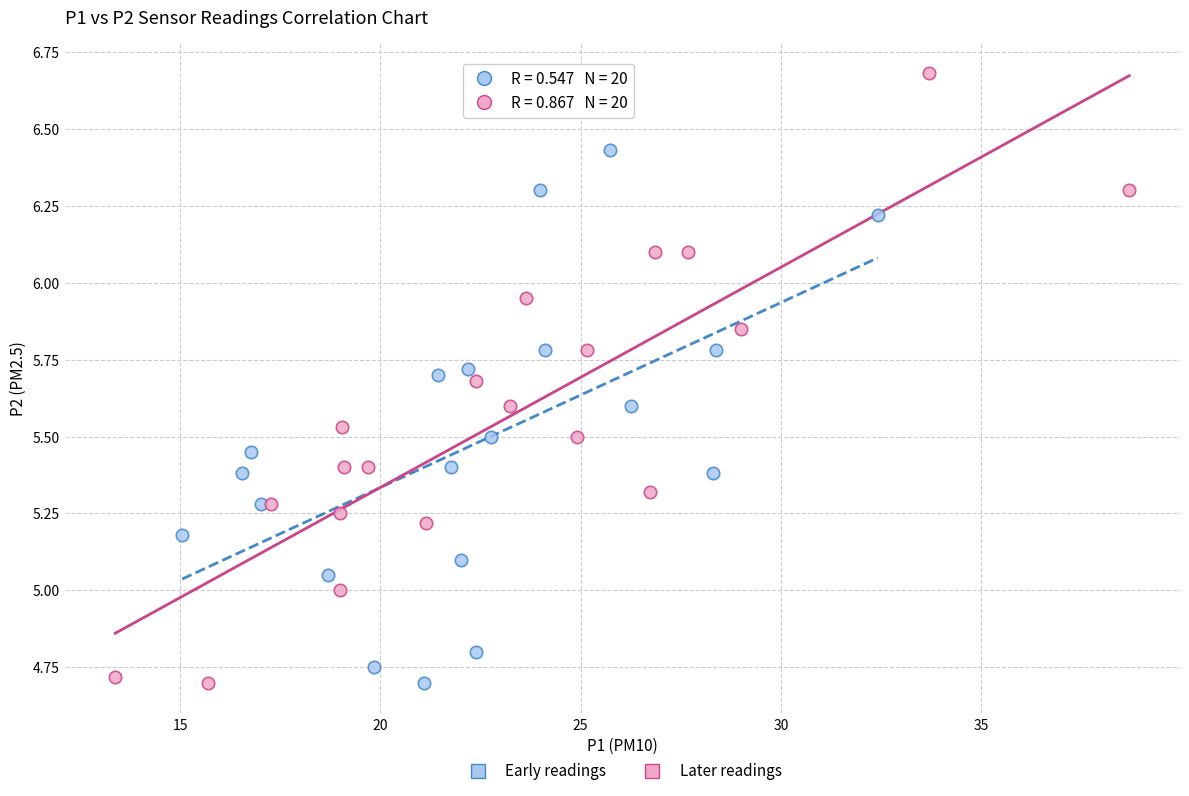

Which series reaches the maximum Y coordinate?

Later readings